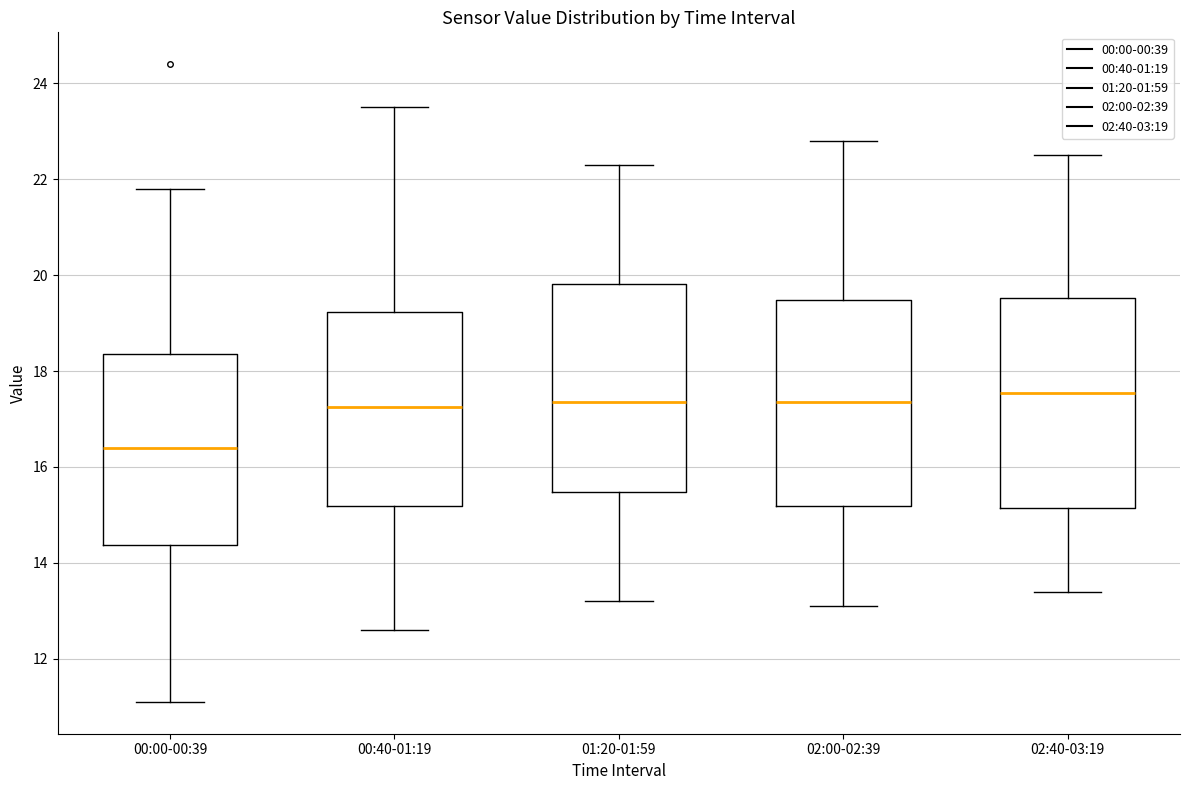

Where does the lower whisker of the box for 00:00-00:39 end on the y-axis? The values are not printed on the chart, so give them approximately, as read against the axis.

11.2